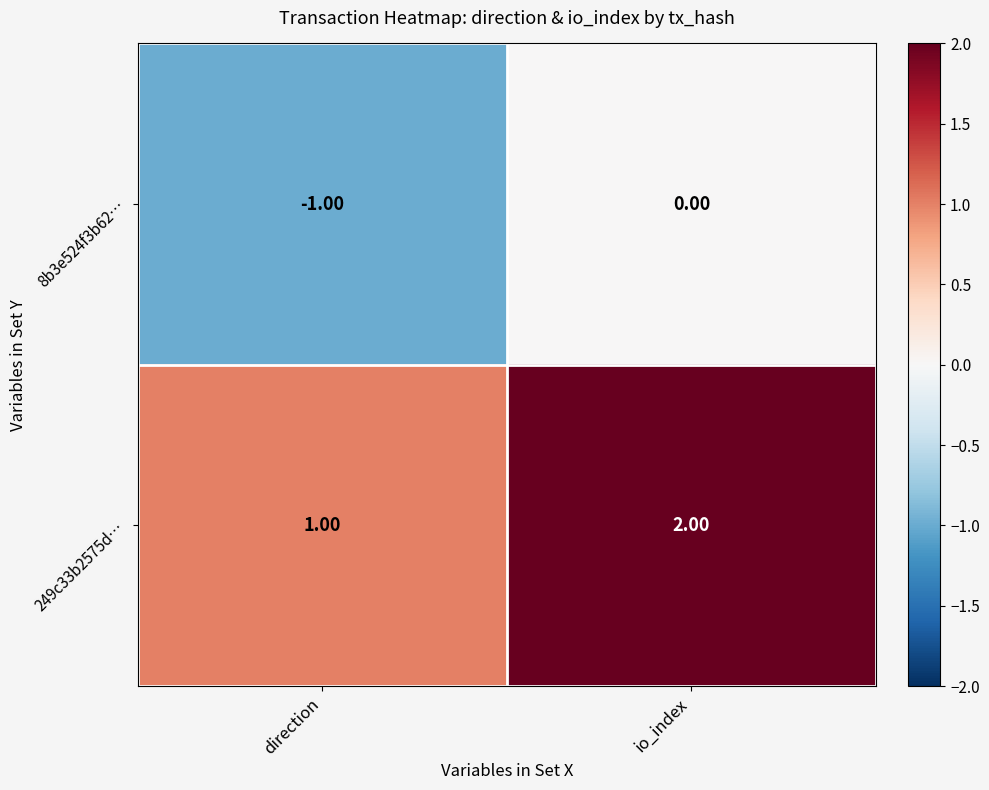

Where is 249c33b2575d… nearest to the value 1?

direction